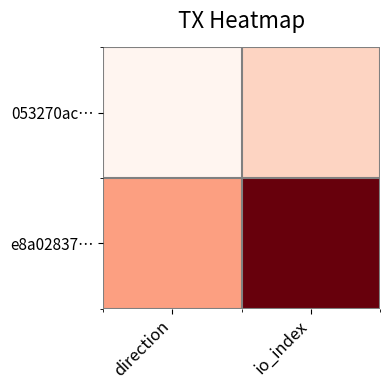

Reading right to left, transcribe all the data shown in this chart.

053270ac…: io_index=0	direction=-1
e8a02837…: io_index=5	direction=1